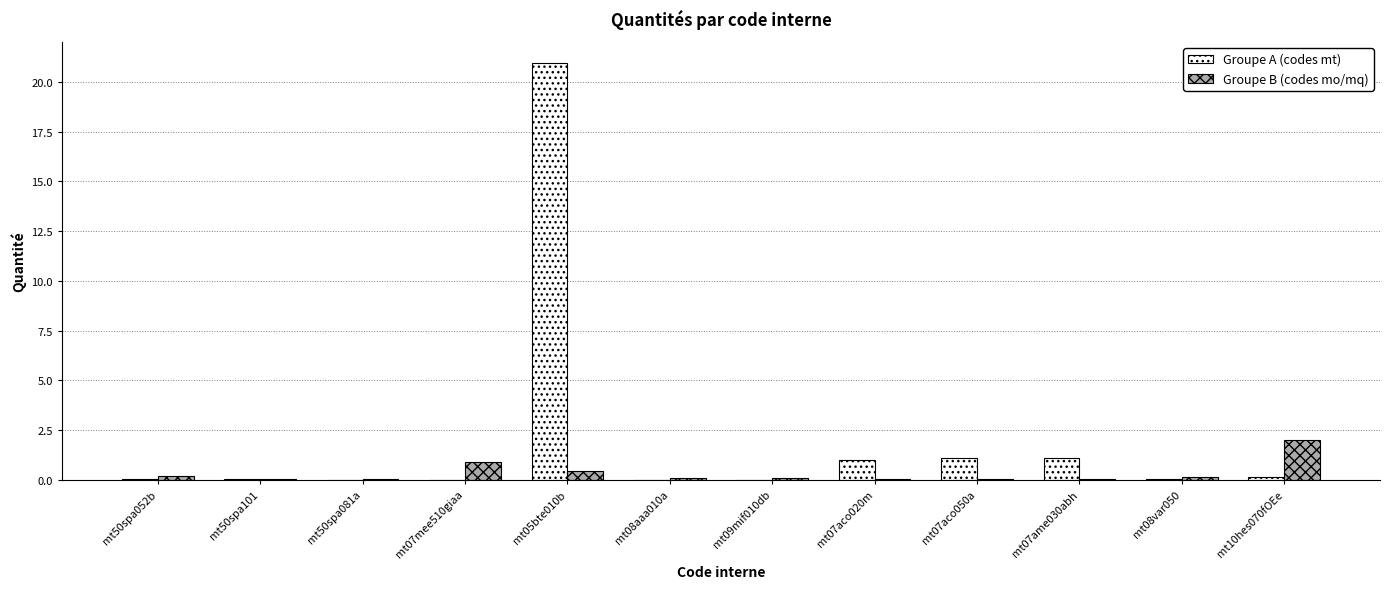

True or false: Groupe B (codes mo/mq) has a value of 0.1 at mt09mif010db.

True